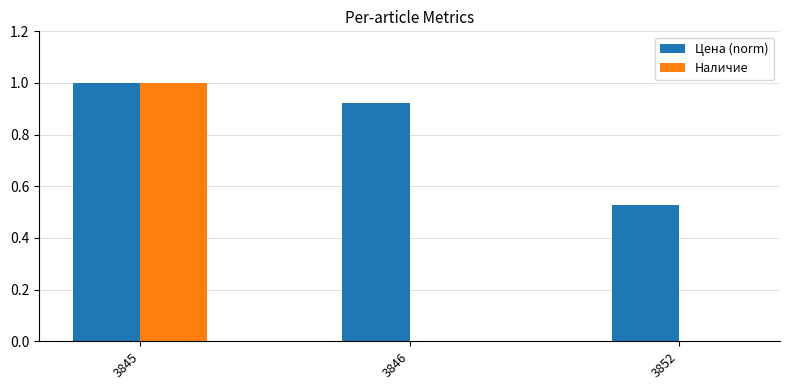

What is the total value across all series at 3845?

2.0